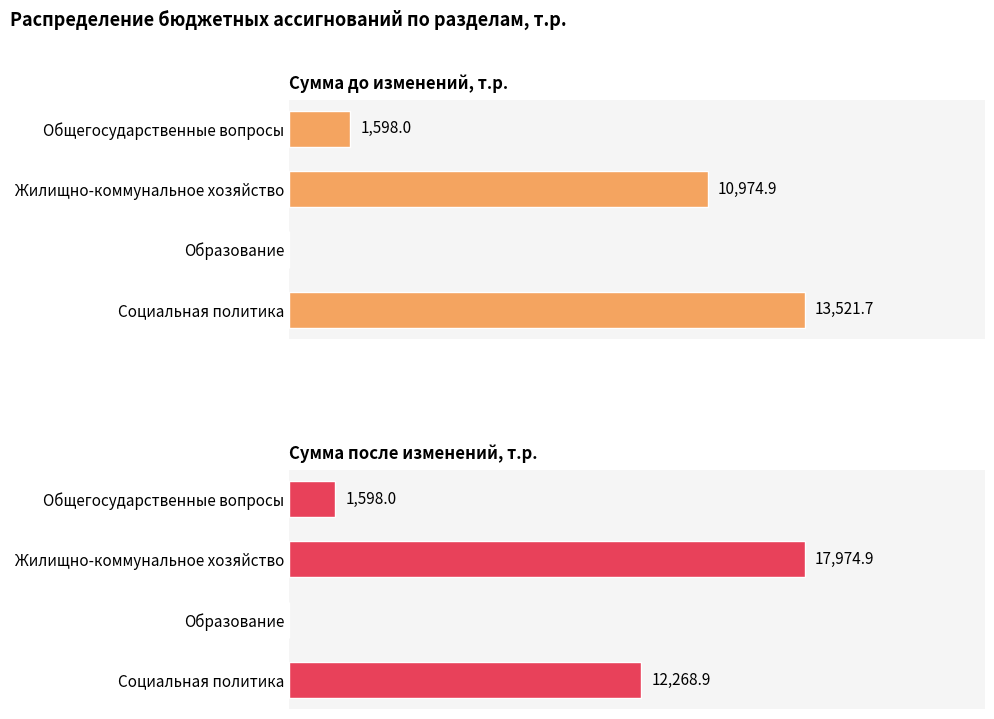

Where is Сумма до изменений, т.р. nearest to the value 6760?

Жилищно-коммунальное хозяйство